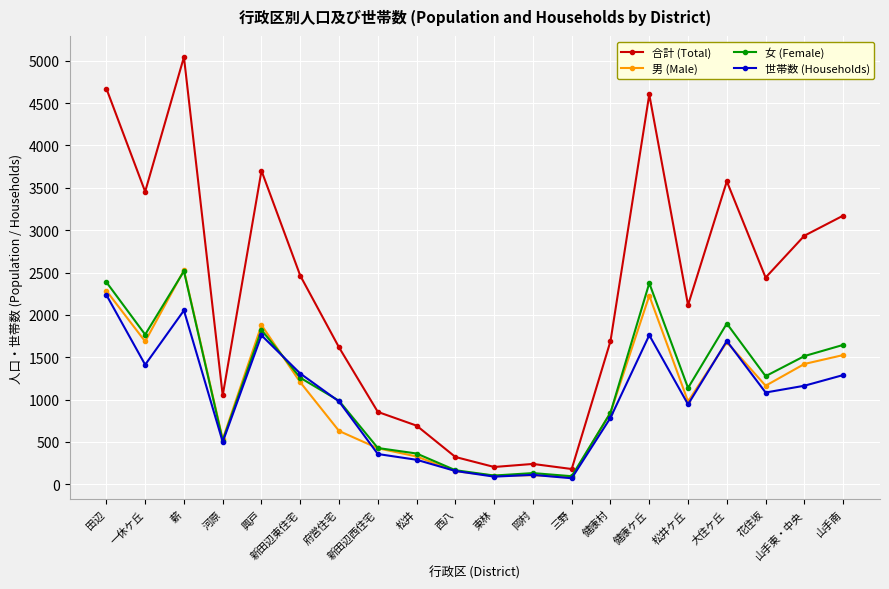

What is the label of the 8th point from the right?

三野